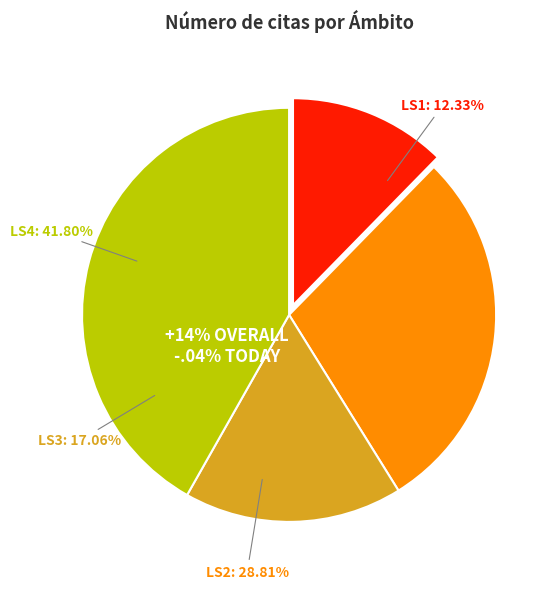

True or false: 18 accounts for 11% of the total.

False